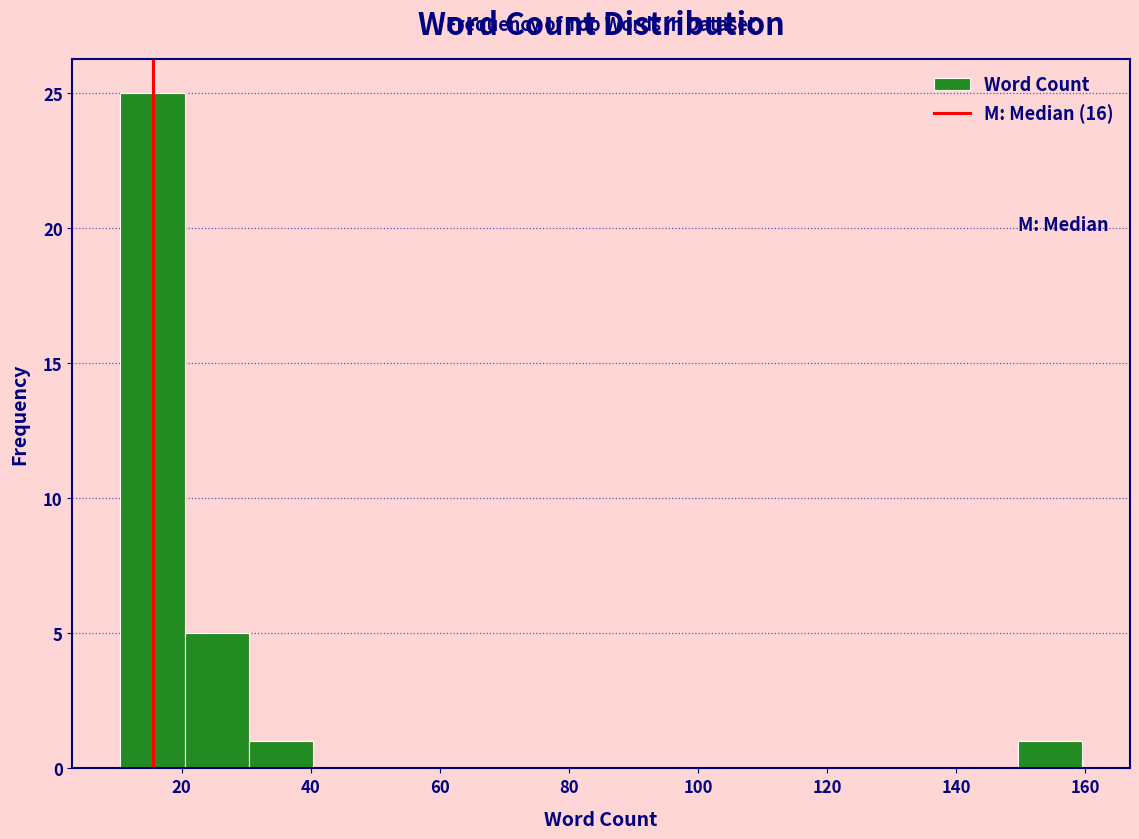

Reading left to right, transcribe this chart: for each bar, give the range it covers on the x-axis and its height. Neither the bar edges nor the heights are printed on the chart, so give them approximately, as read against the axes.

10 to 20: 25
20 to 30: 5
30 to 40: 1
40 to 50: 0
50 to 60: 0
60 to 70: 0
70 to 80: 0
80 to 90: 0
90 to 100: 0
100 to 110: 0
110 to 120: 0
120 to 130: 0
130 to 140: 0
140 to 150: 0
150 to 160: 1